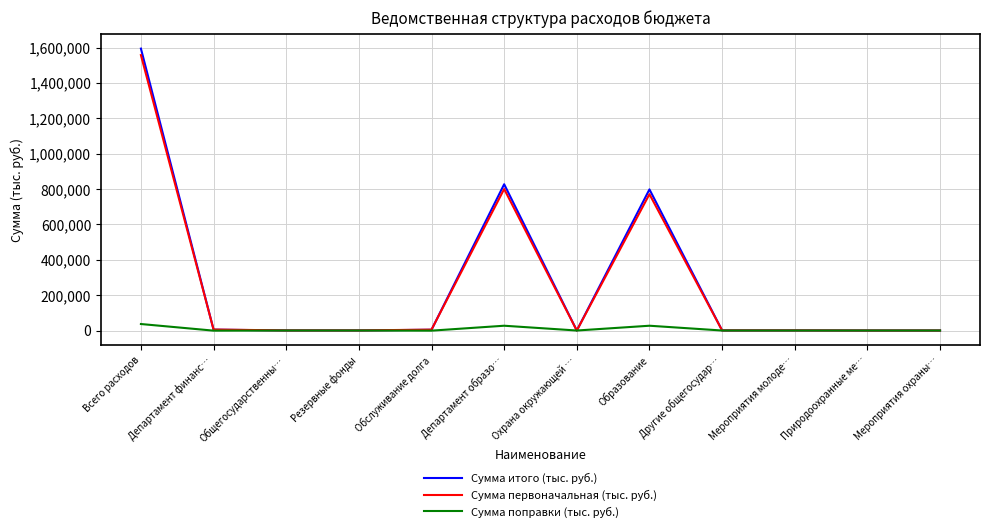

At which category does the chart reach its peak across all series?

Всего расходов